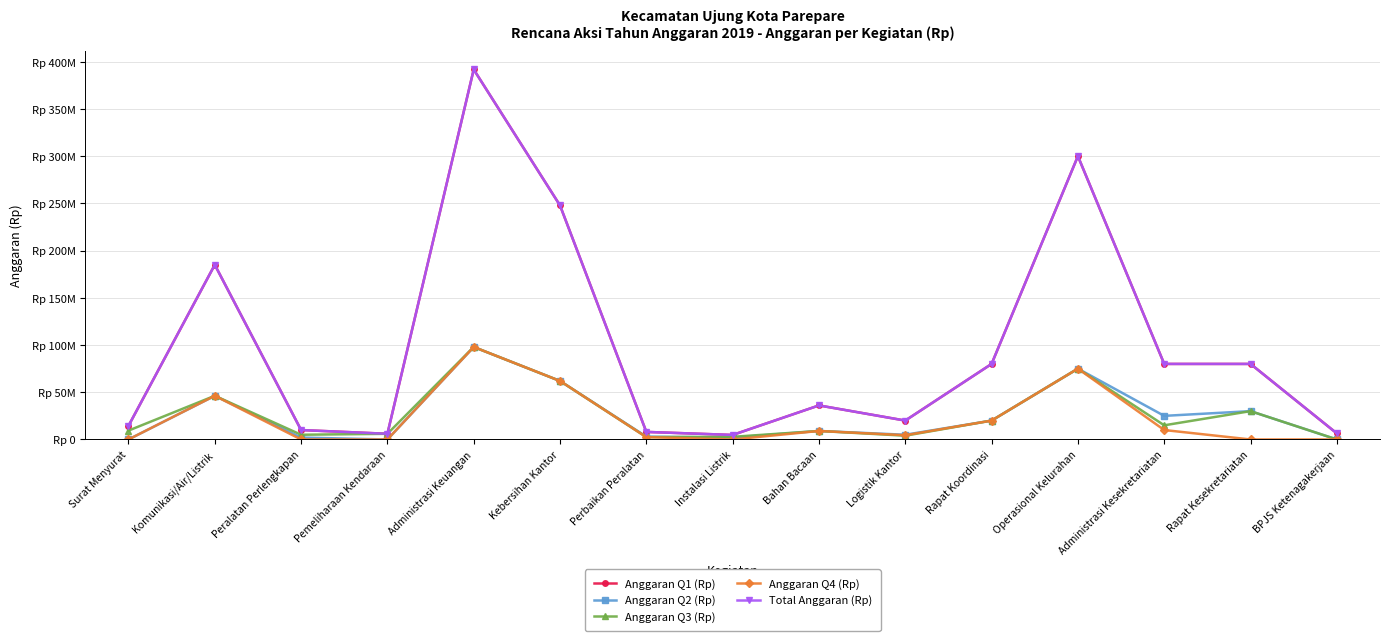

Does the chart have visible grid lines?

Yes